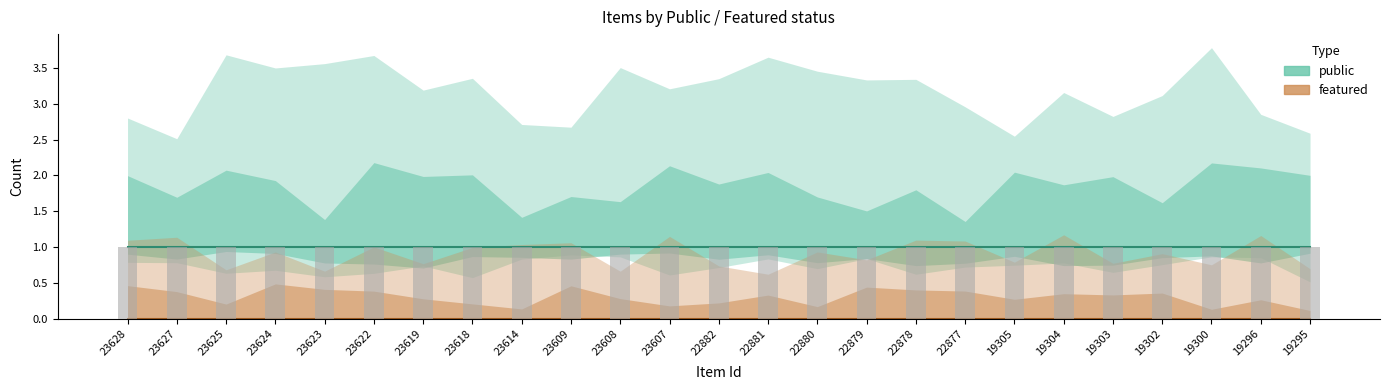

Which series has the widest spread of values?

public